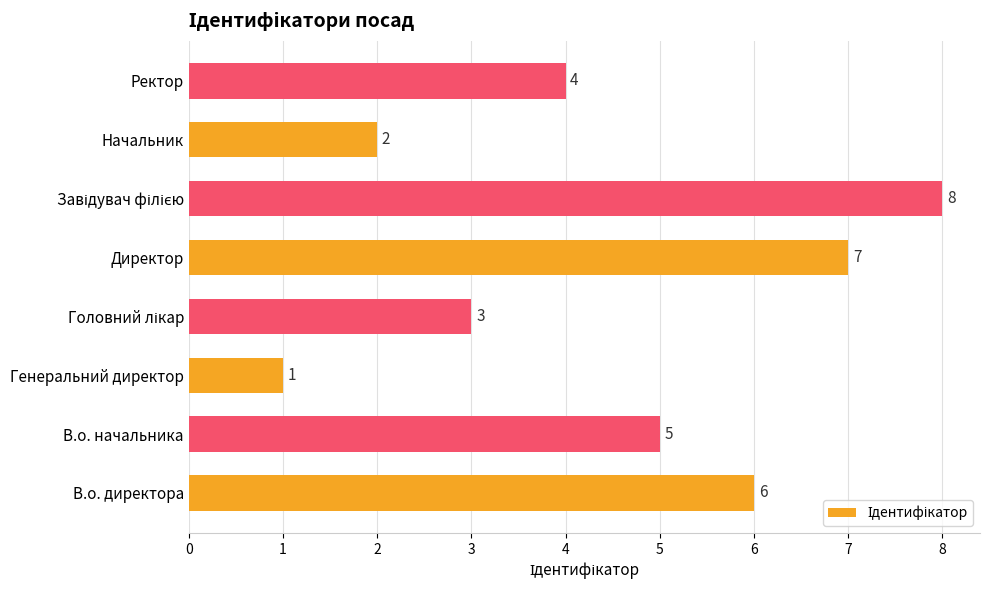

How many series are shown in this chart?

1